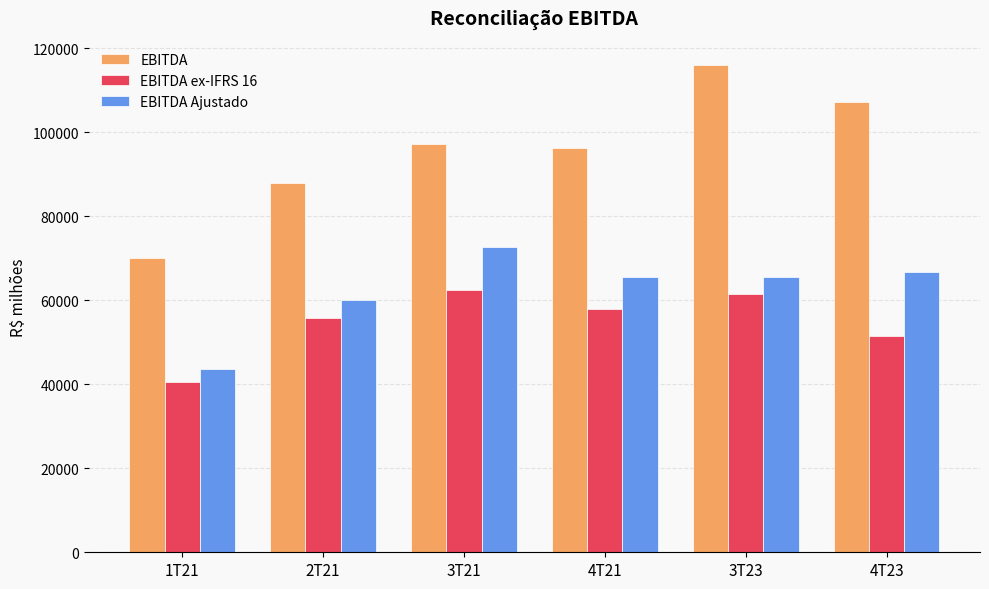

Which series has the largest total across all categories?

EBITDA